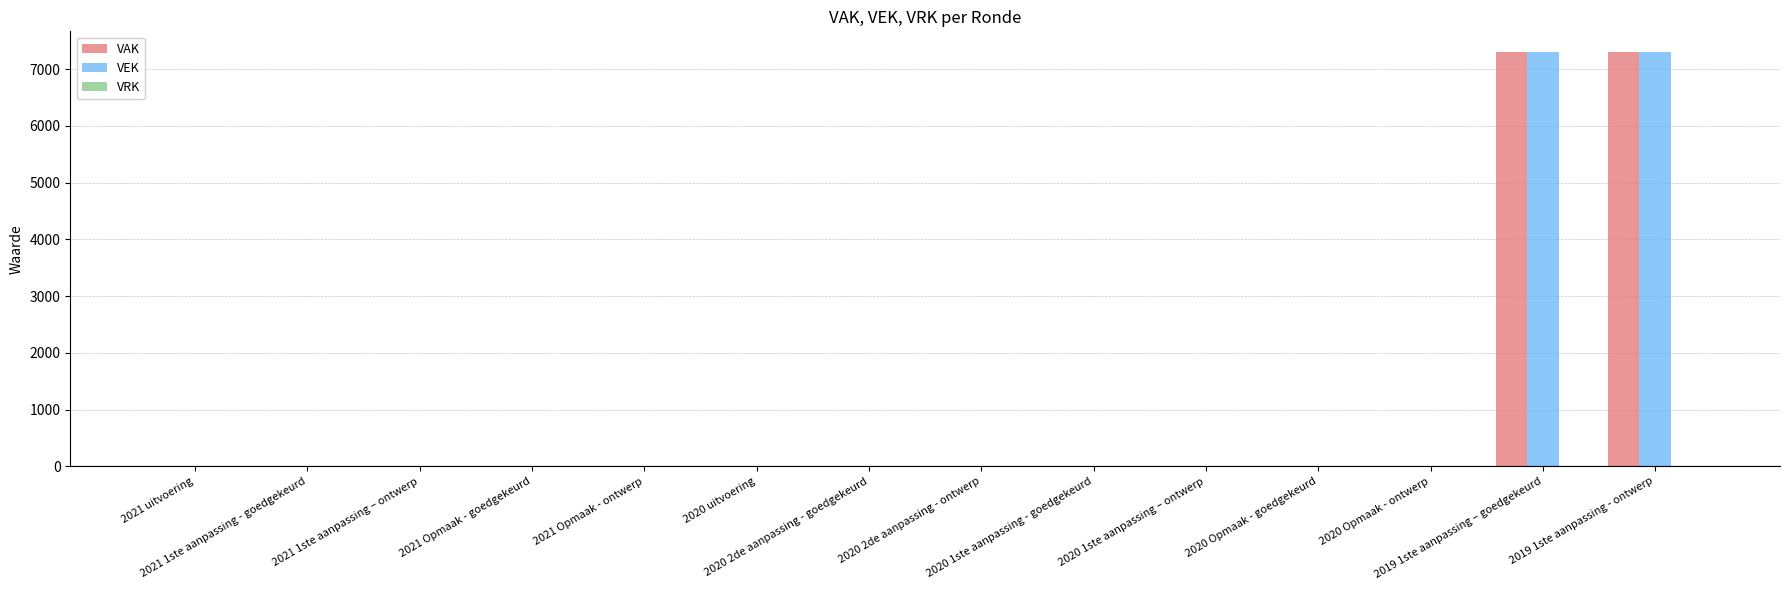

Is it true that VAK equals -4654 at 2020 1ste aanpassing - goedgekeurd?

False